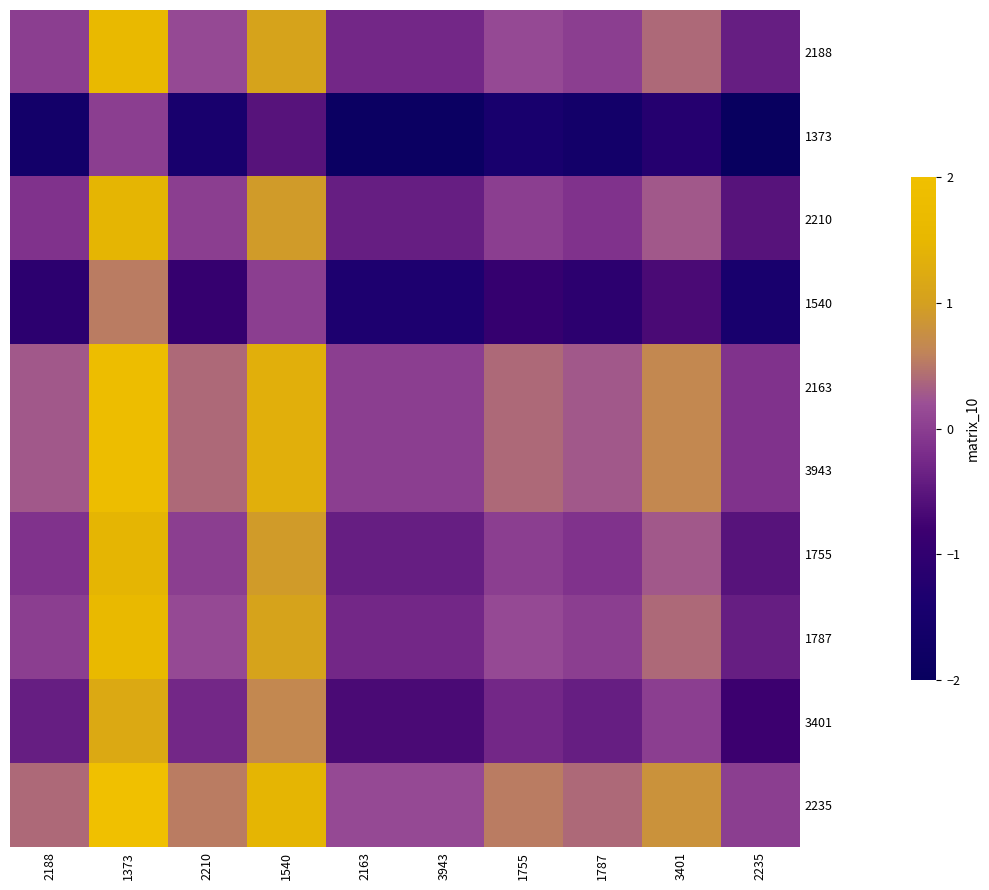

What is the smallest value displayed?

-2.0